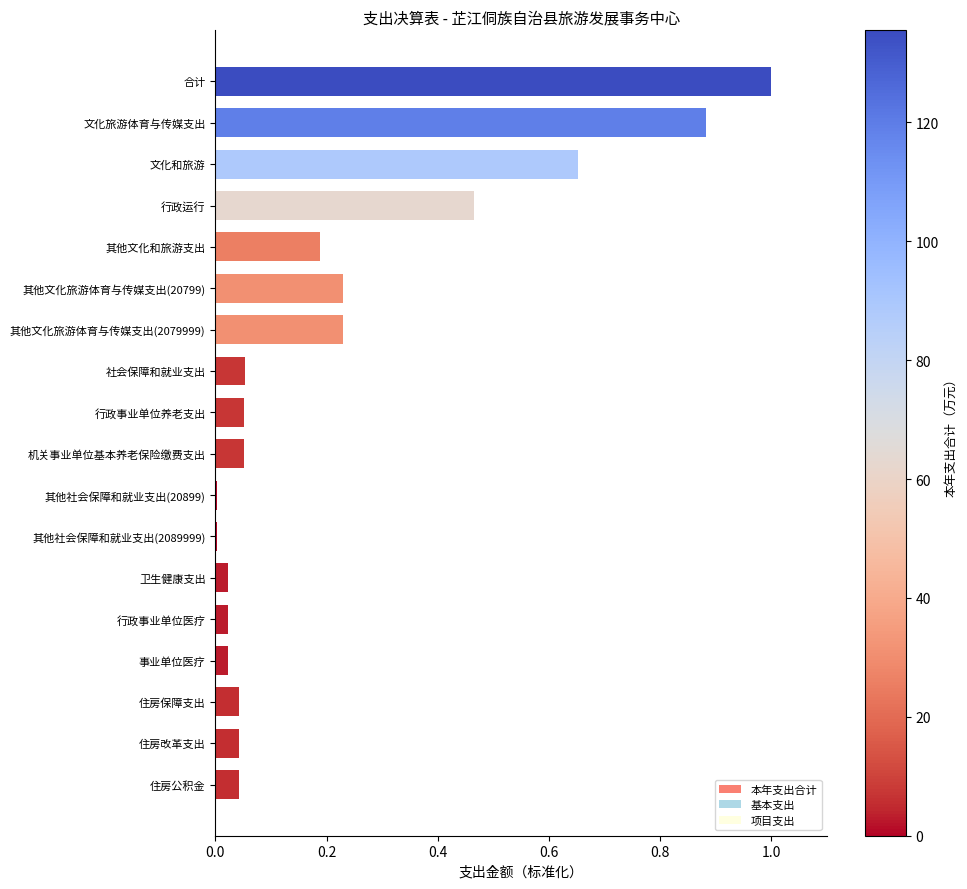

Rank the series by their maximum value, from lowest to highest.

项目支出, 基本支出